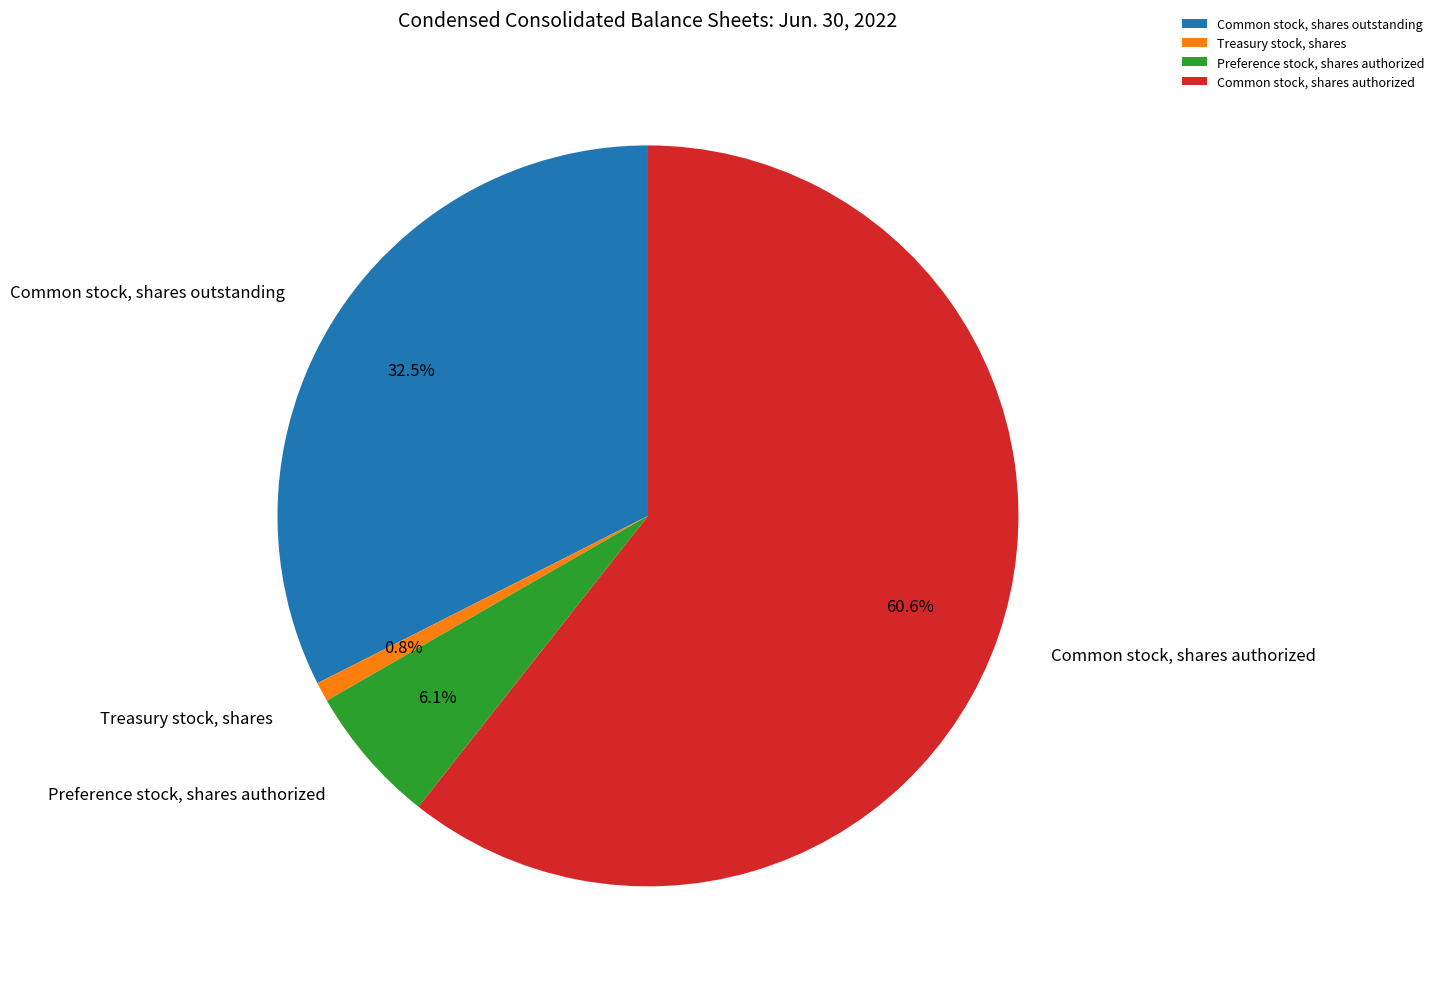

Is there a majority slice in this chart?

Yes